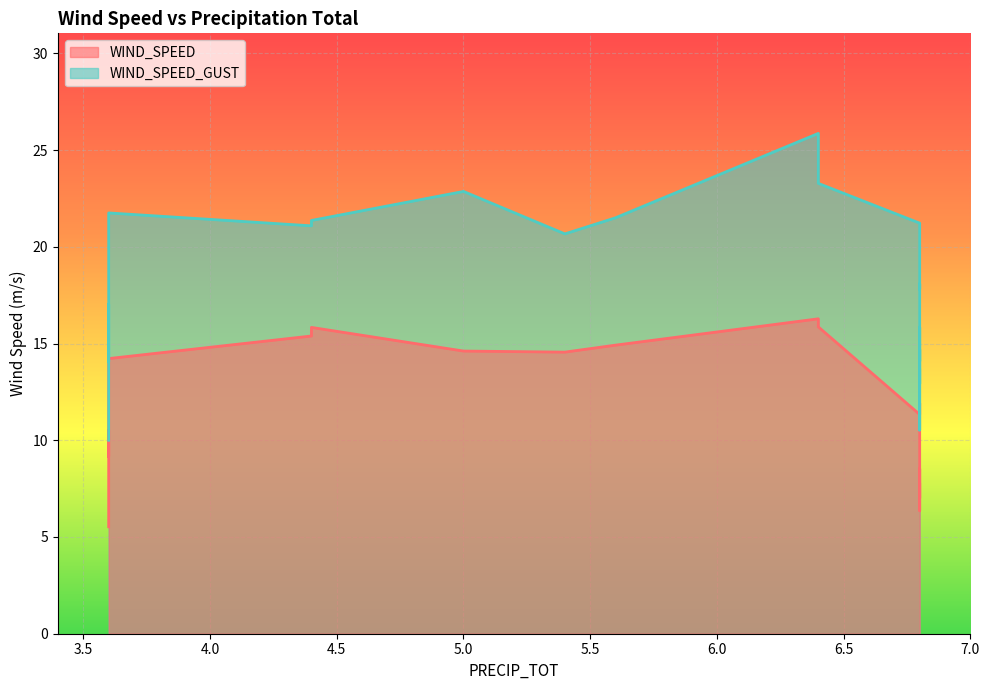

In WIND_SPEED, how many points are higher than both neighbors (excluding endpoints)?

5